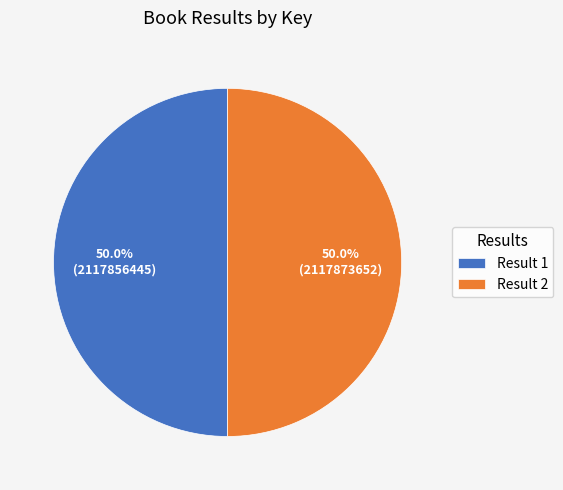

What percentage do Result 1 and Result 2 together represent?

100.0%